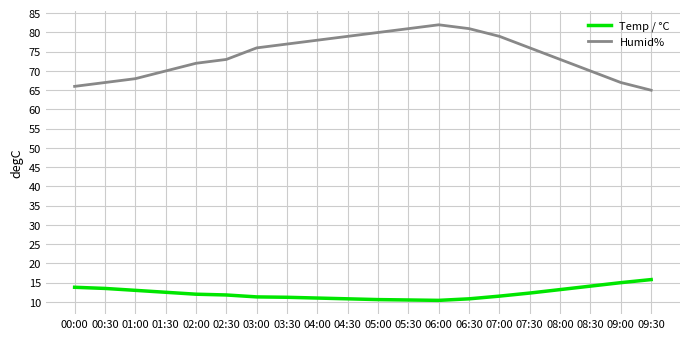

True or false: Temp / °C and Humid% intersect in this chart.

False